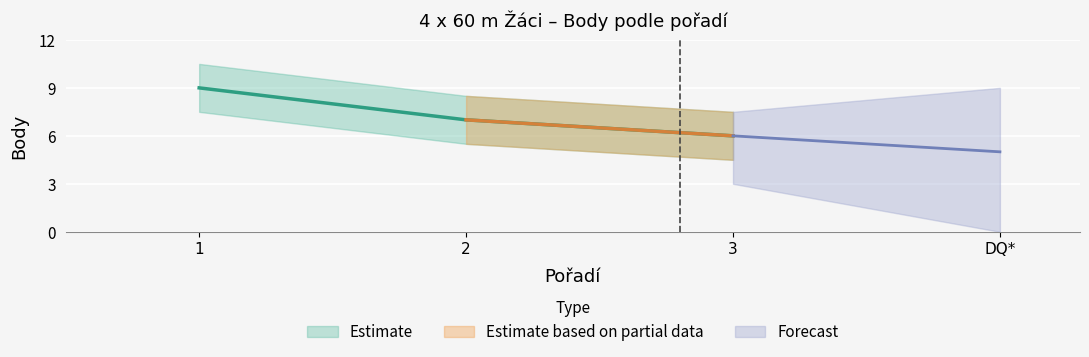

What is the maximum value shown in the chart?

9